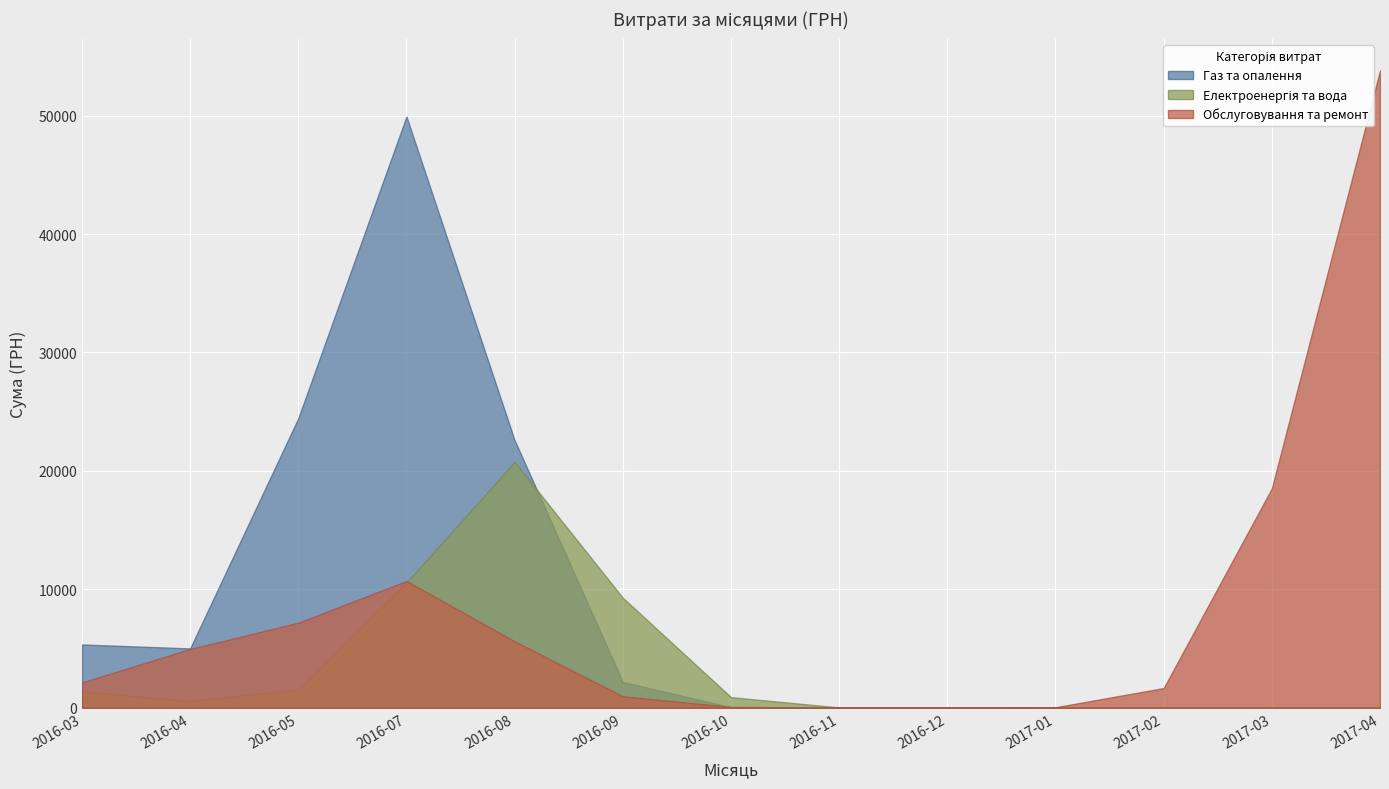

What is the value of the Електроенергія та вода point at the 1st from the left?

1893.2